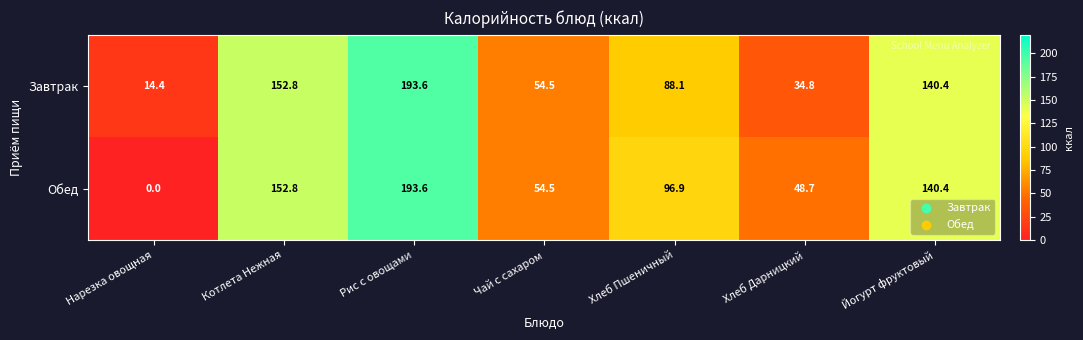

What is the average value of the Завтрак series?

96.9